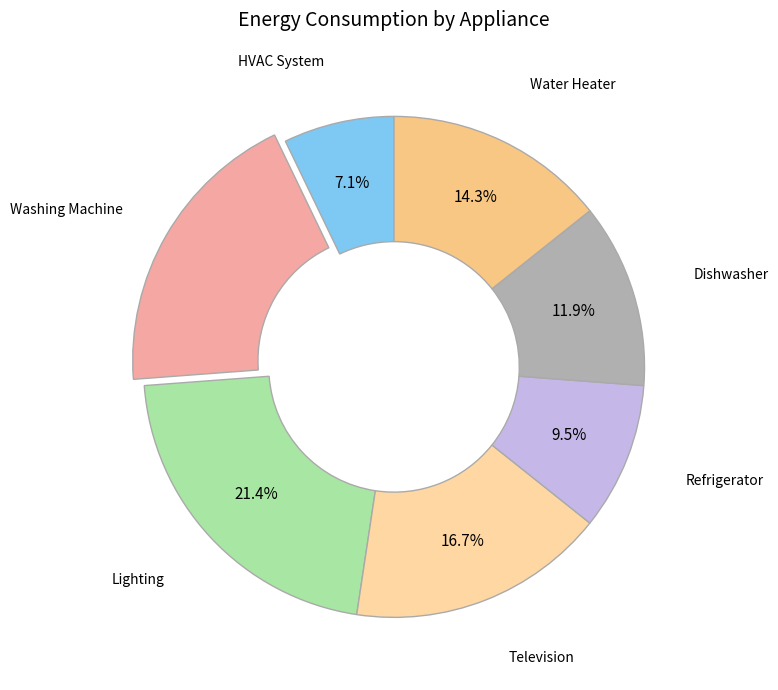

To the nearest percent, what is the difference between the largest and smallest slice percentages?

14%